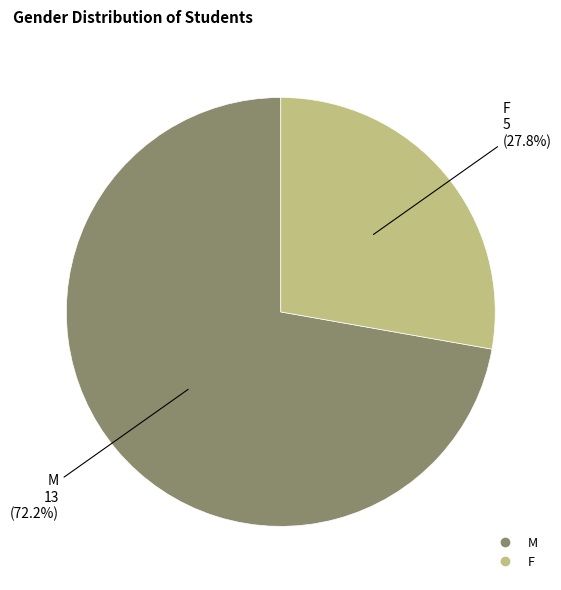

Count the number of slices in the pie.

2